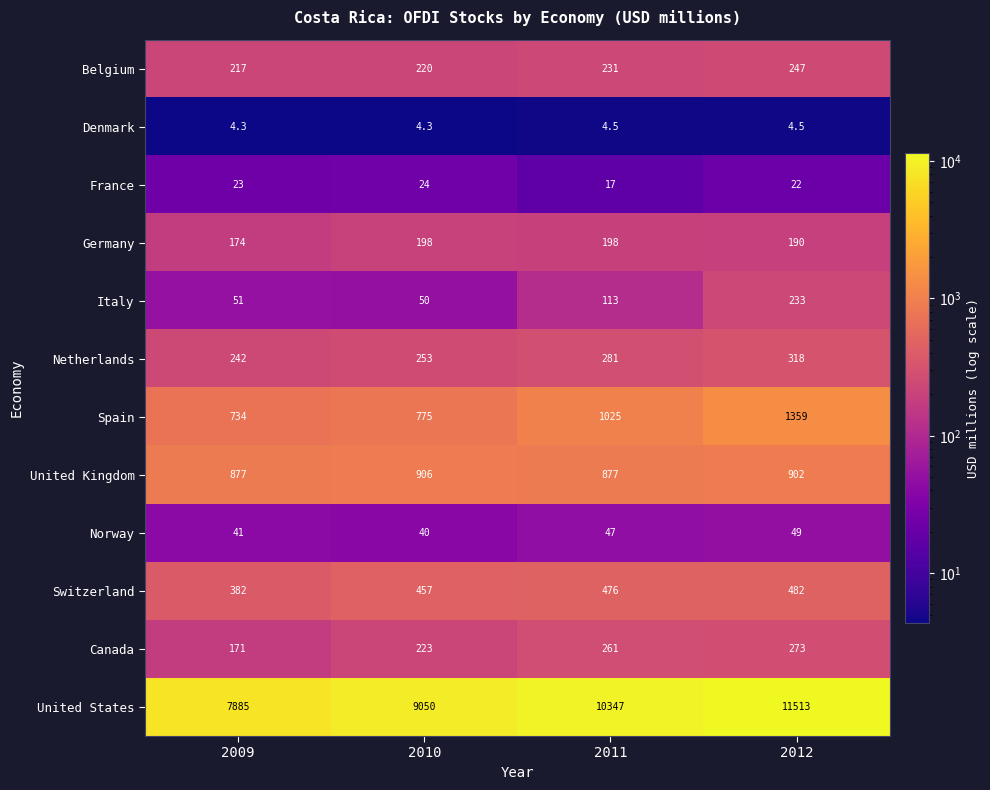

What is the sum of the Germany values at 2010 and 2012?

388.0